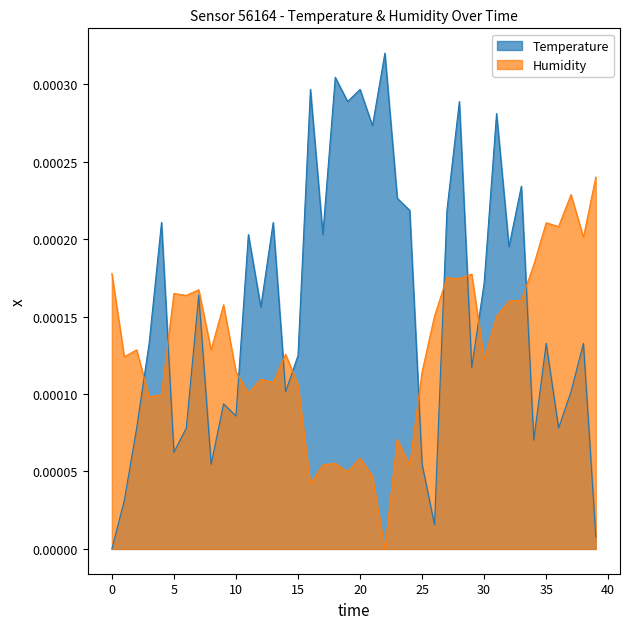

How many data points does each series have?

40